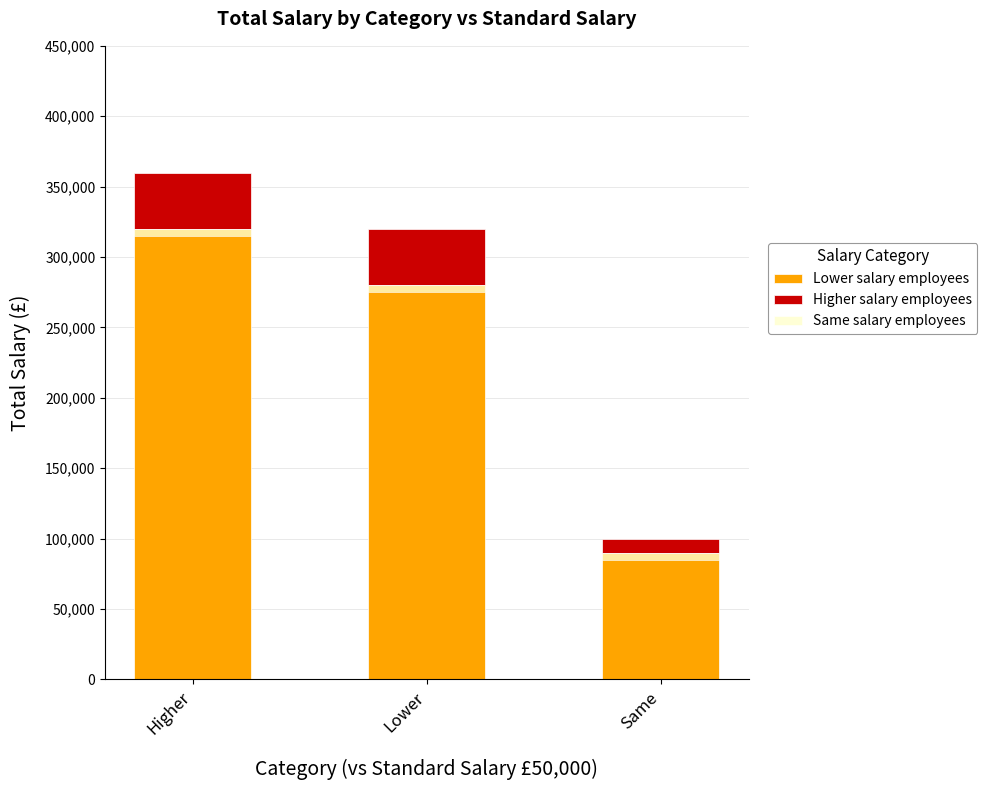

What is the difference between the Higher salary employees values at Same and Higher?

30000